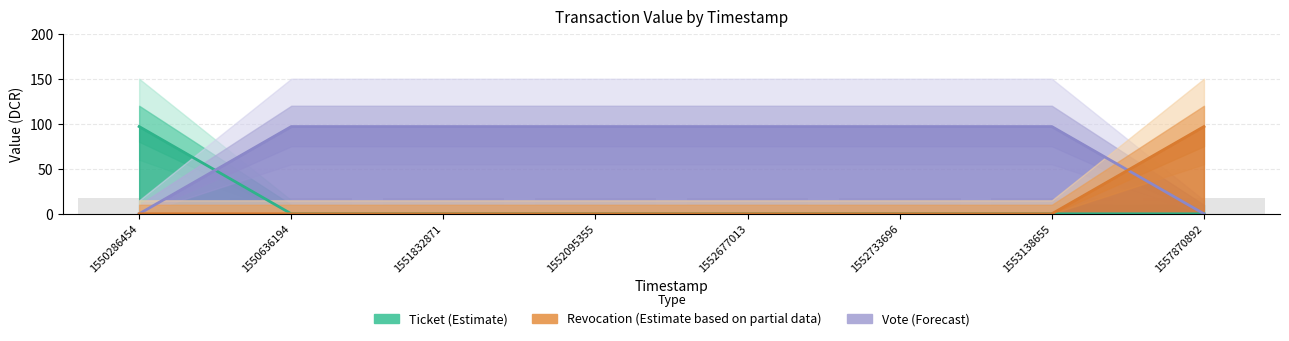

Rank the series by their maximum value, from highest to lowest.

Ticket_value, Vote_value, Revocation_value